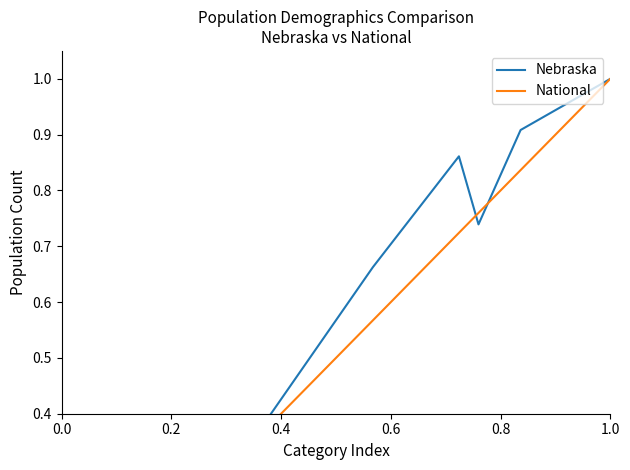

Which series ends up on top after the final intersection of Nebraska and National?

Nebraska